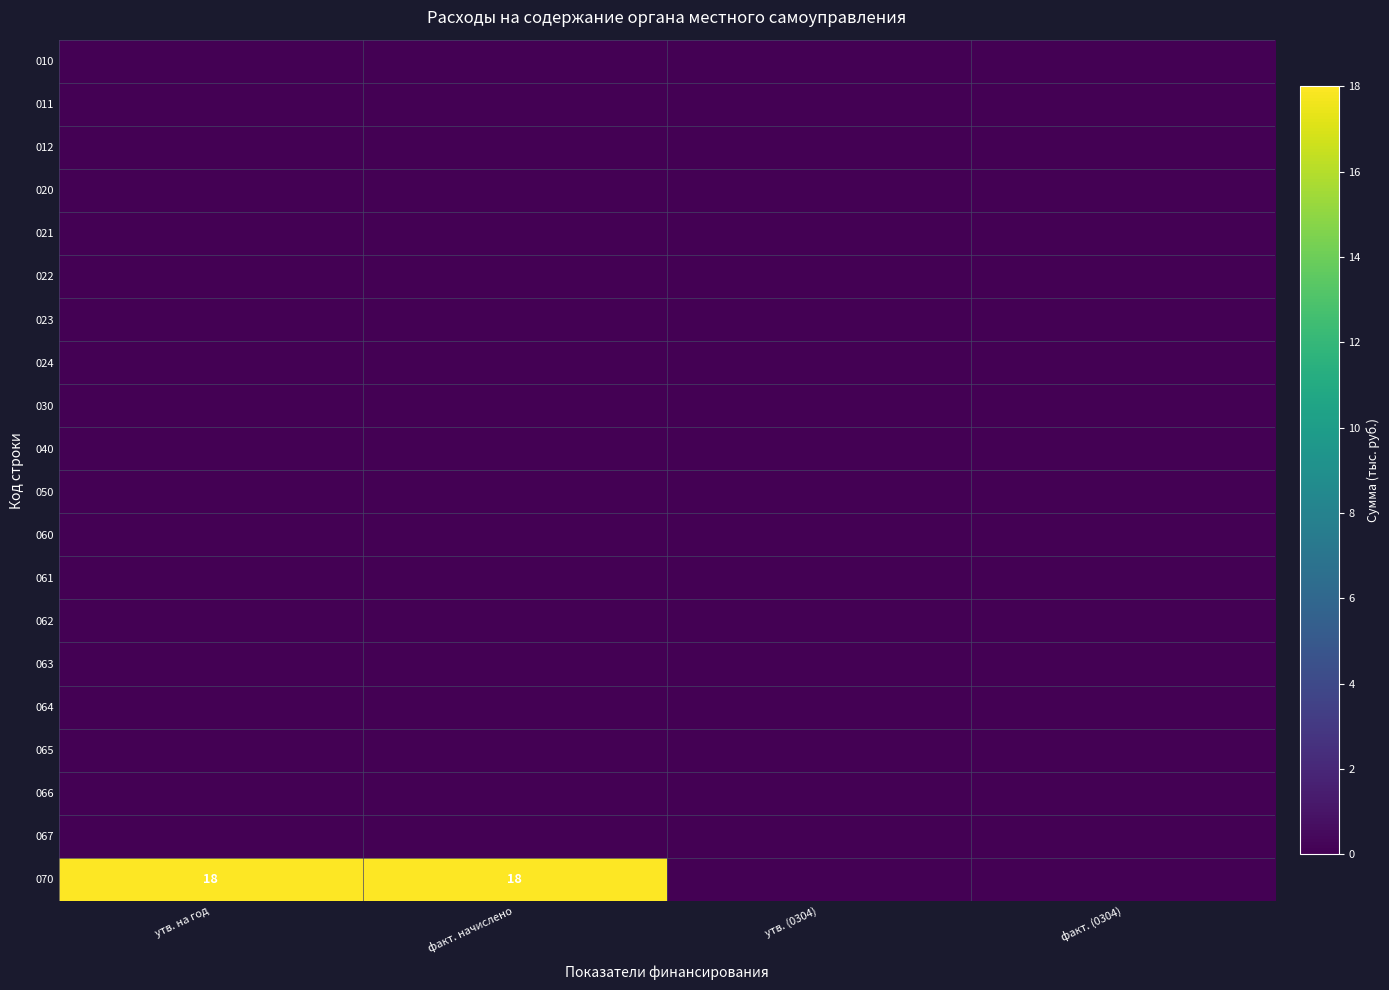

The value of 070 at утв. на год is 26. True or false?

False